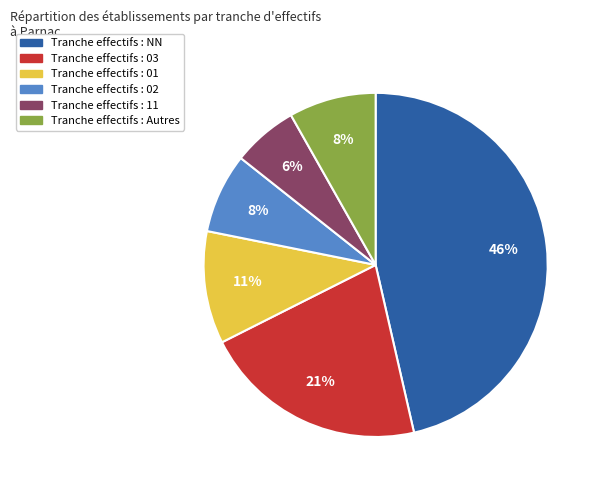

Count the number of slices in the pie.

6